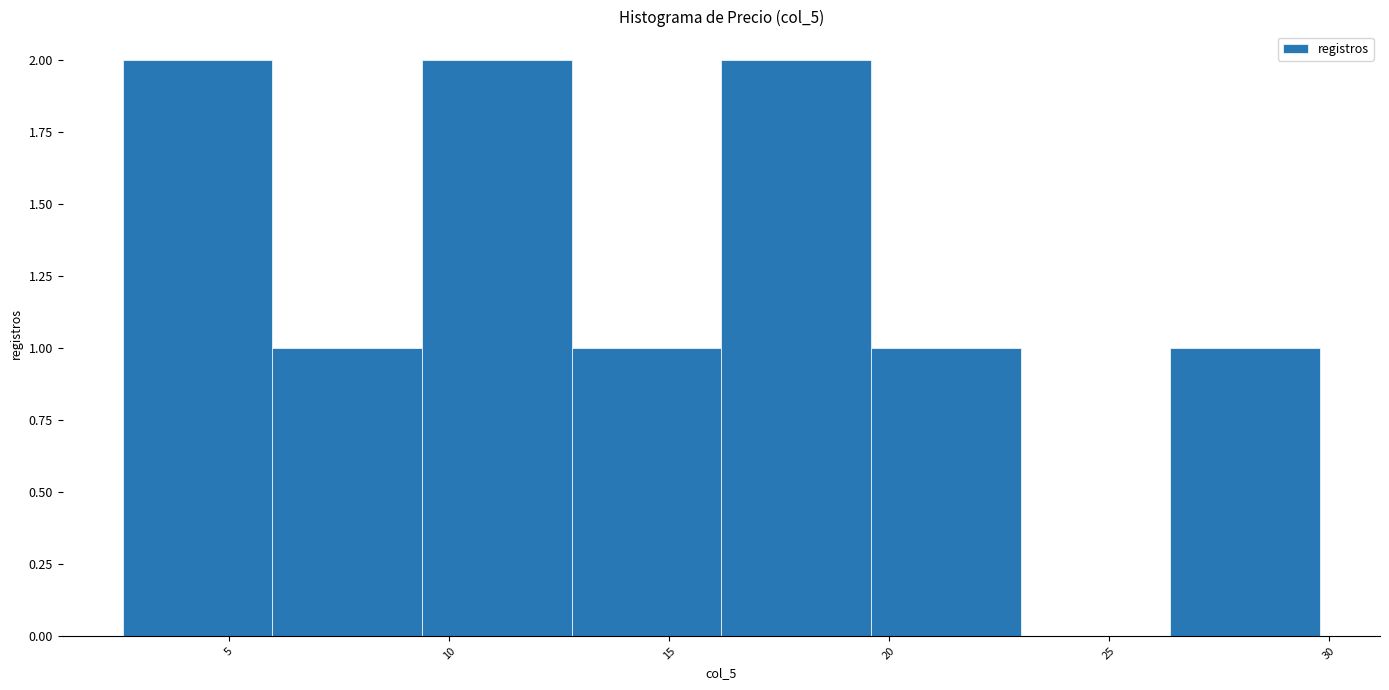

Reading left to right, list every bar in this chart as the range it spans on the x-axis followed by its height. Neither the bar edges nor the heights are printed on the chart, so give them approximately, as read against the axes.

2.5 to 6.0: 2
6.0 to 9.5: 1
9.5 to 13.0: 2
13.0 to 16.0: 1
16.0 to 19.5: 2
19.5 to 23.0: 1
23.0 to 26.5: 0
26.5 to 30.0: 1